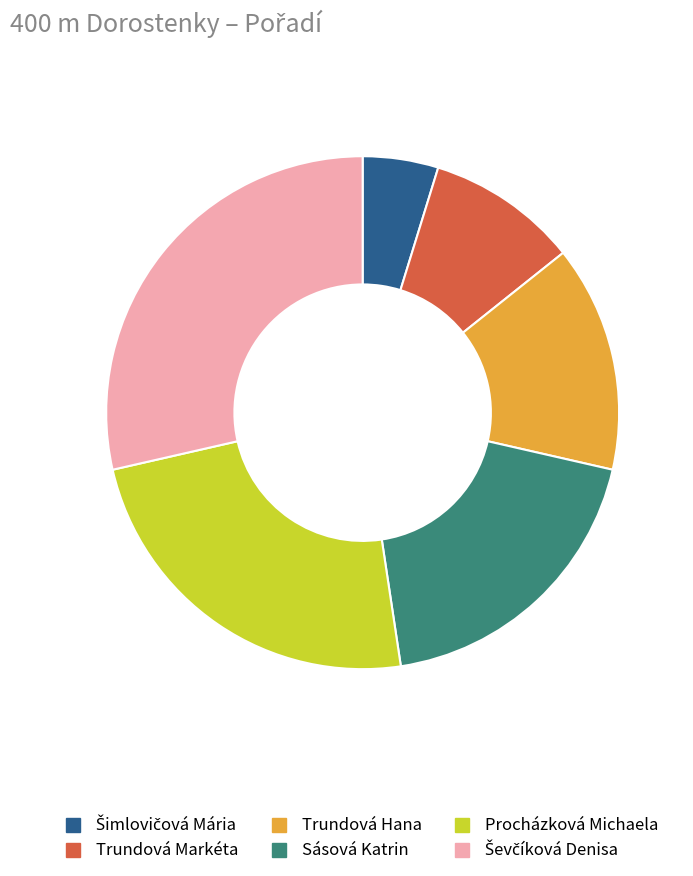

Is the sum of Trundová Hana and Trundová Markéta greater than half?

No